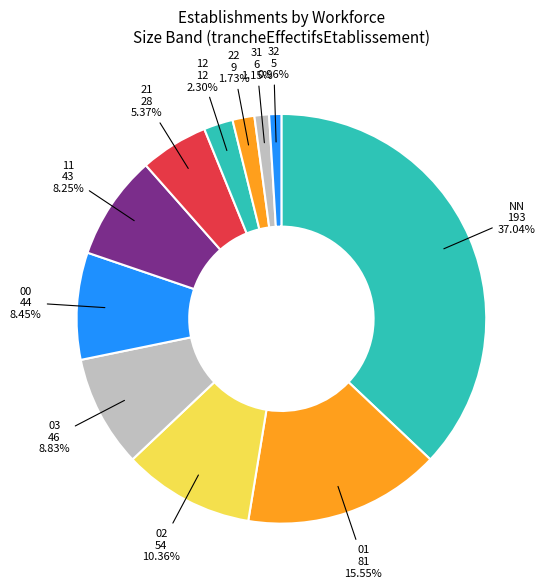

To the nearest percent, what is the average slice percentage?

9%